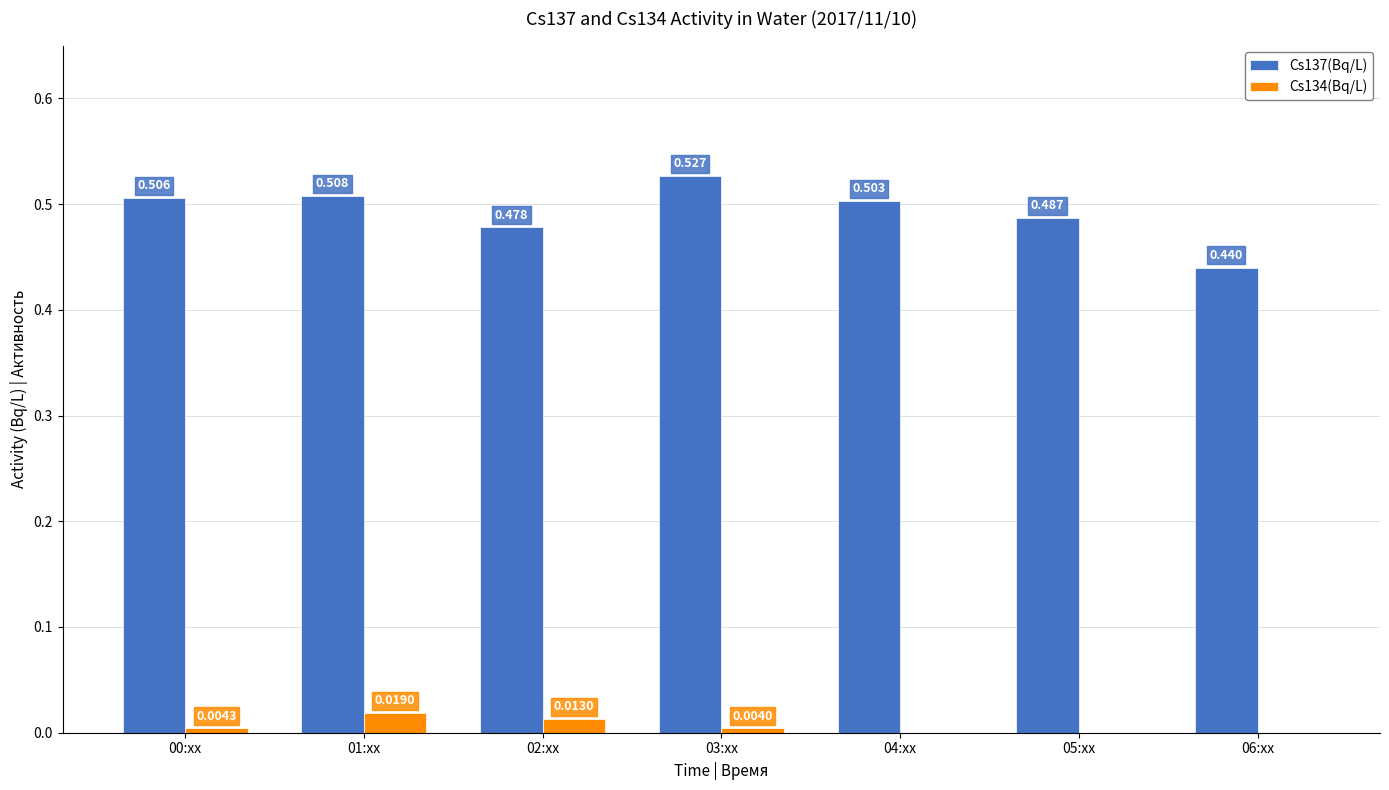

Which series has the widest spread of values?

Cs137(Bq/L)